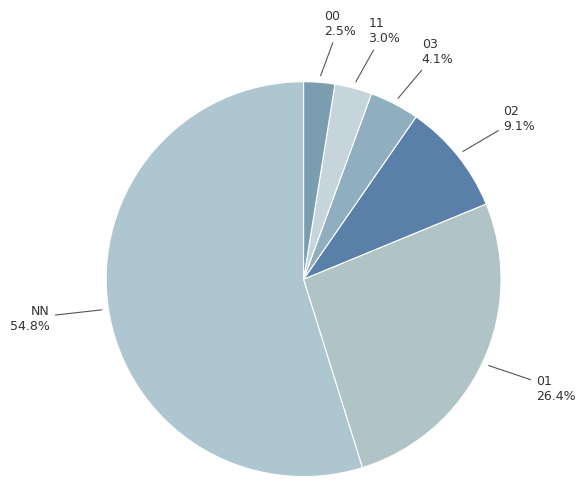

What is the largest slice in the pie chart?

NN